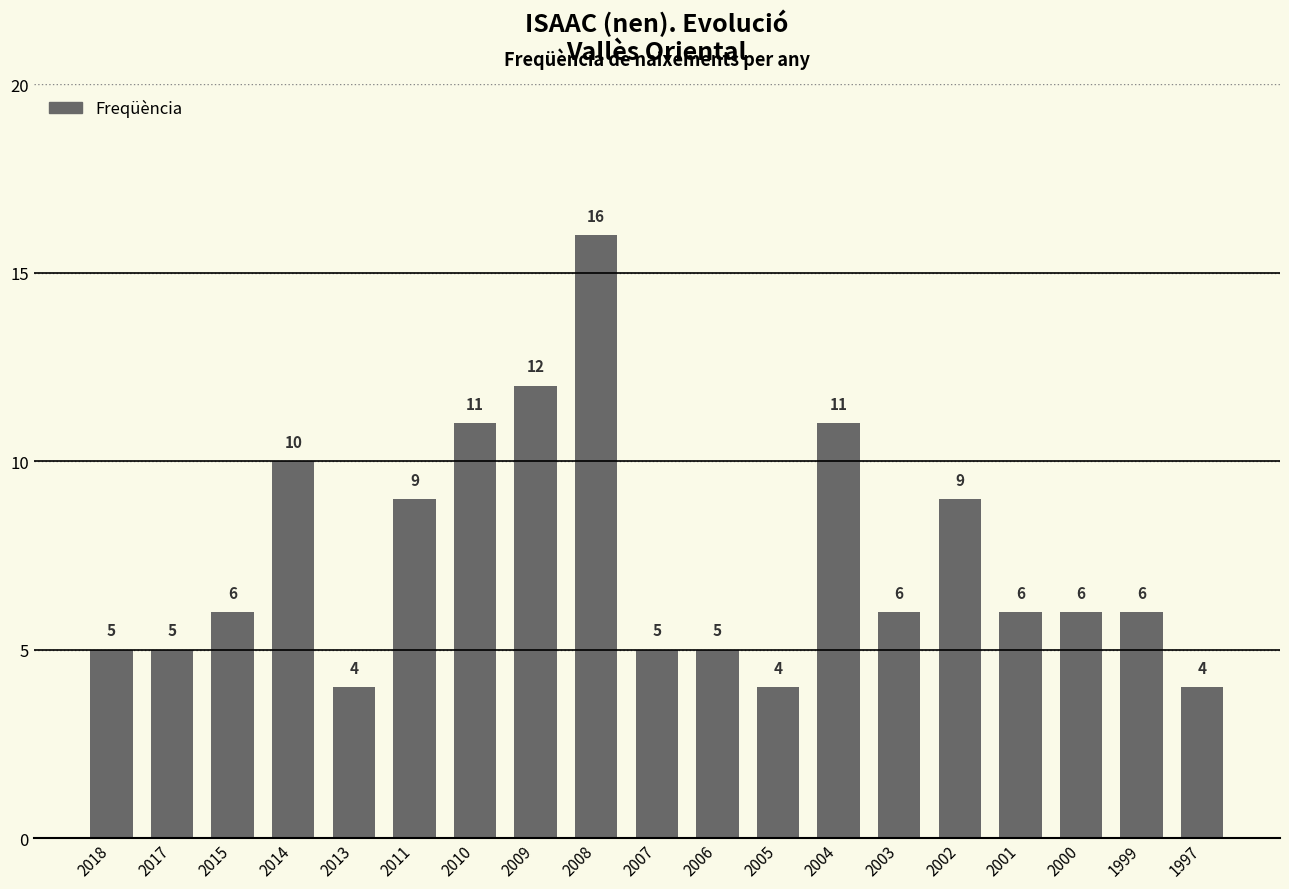

What is the average value?

7